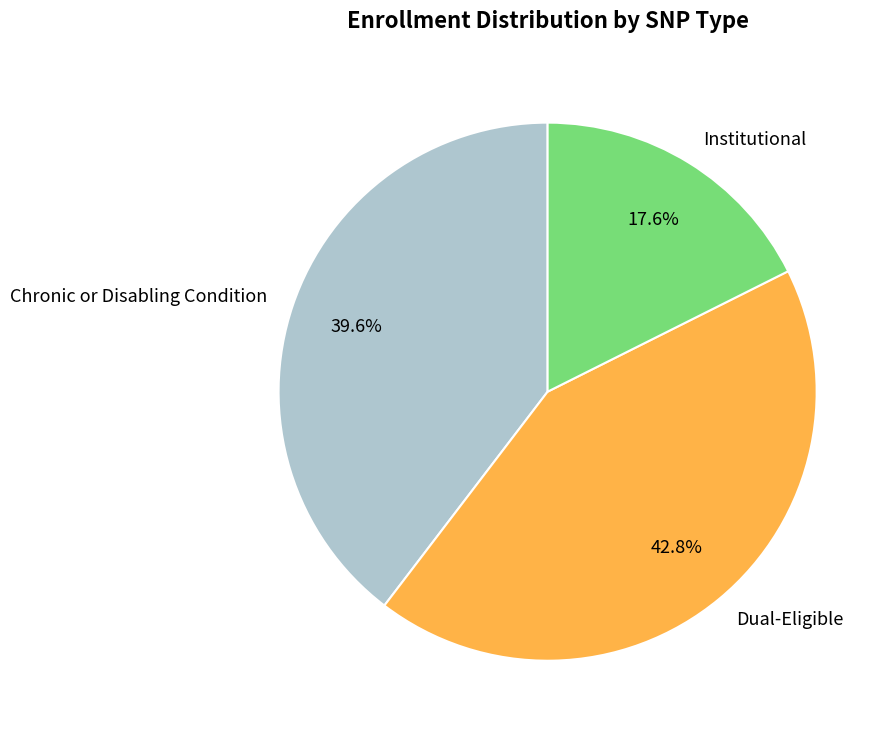

Is there a majority slice in this chart?

No